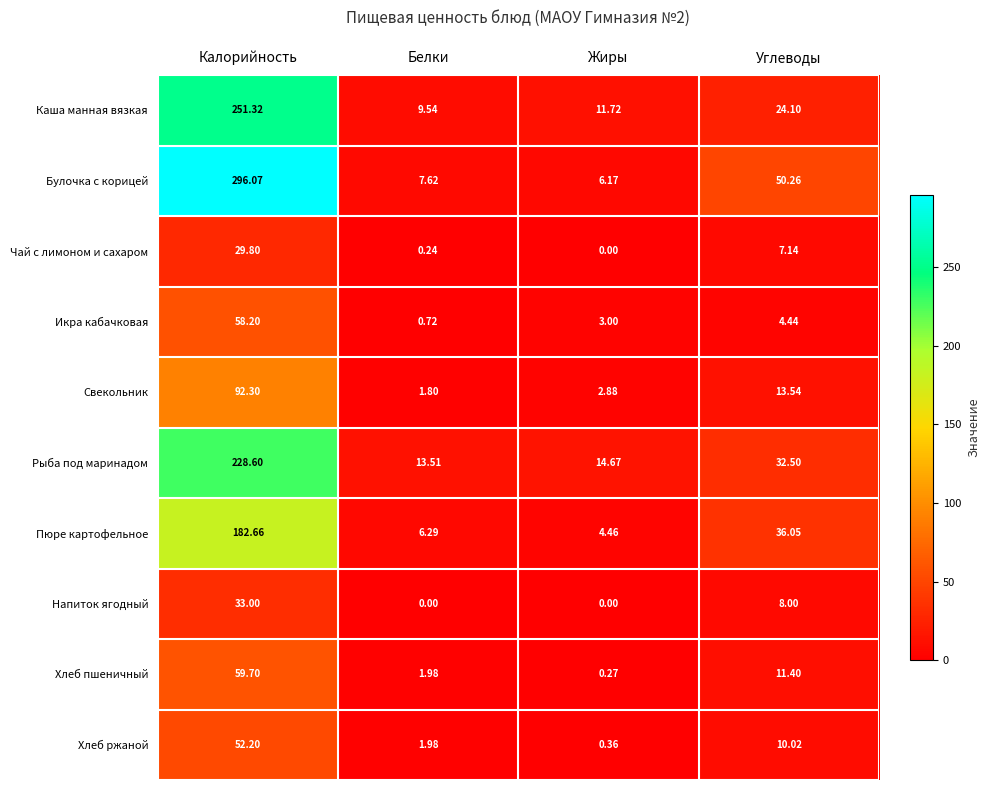

At which label does Икра кабачковая reach its minimum?

Белки